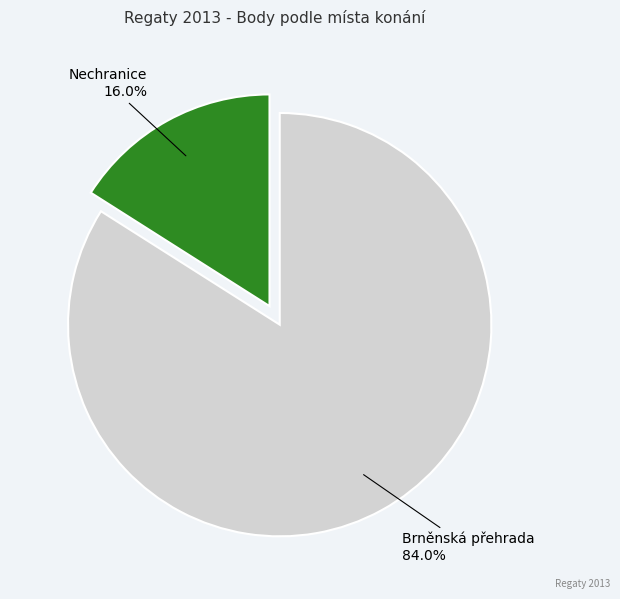

Which slice is the smallest?

Nechranice